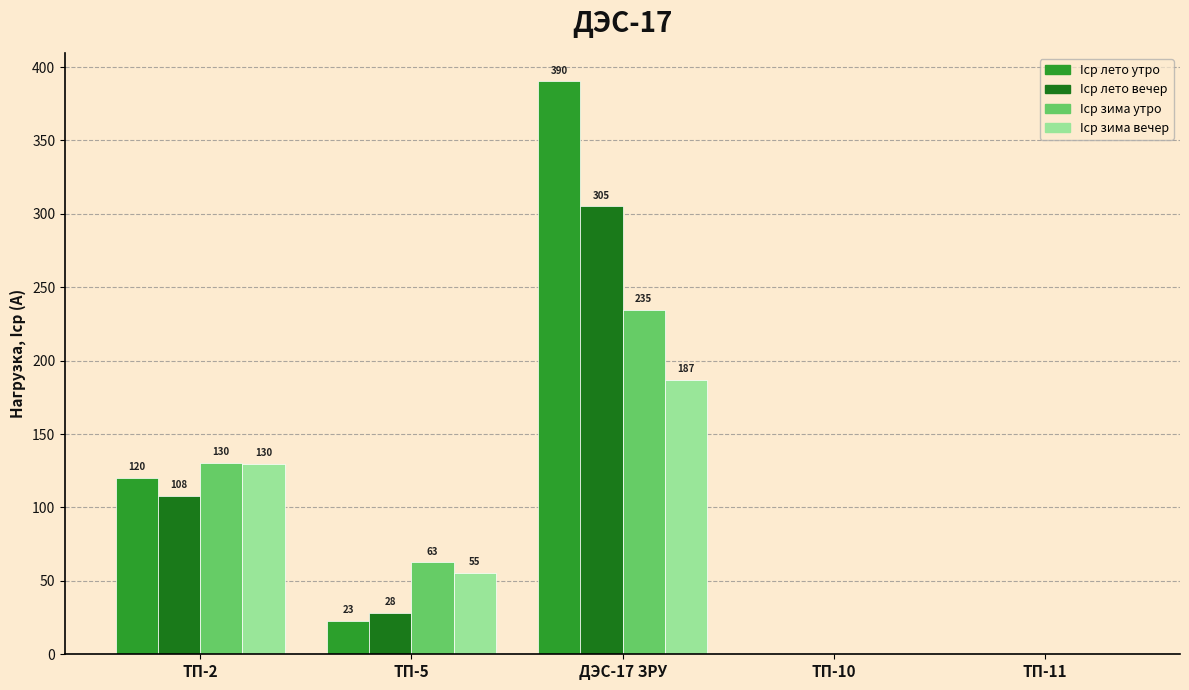

How many series are shown in this chart?

4